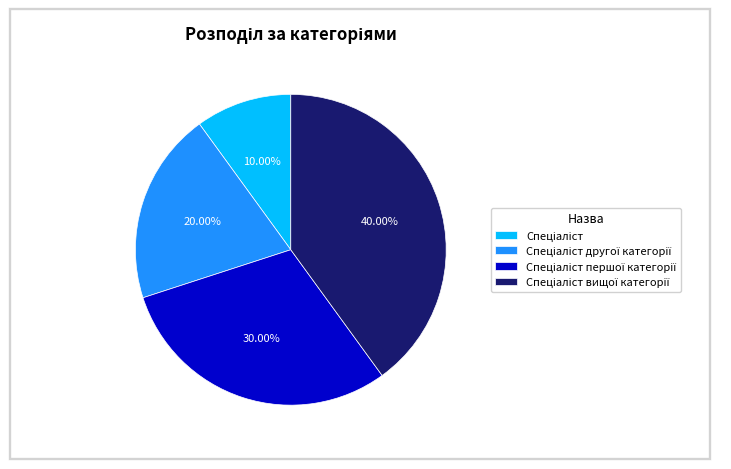

Is there any slice that represents more than half of the pie?

No